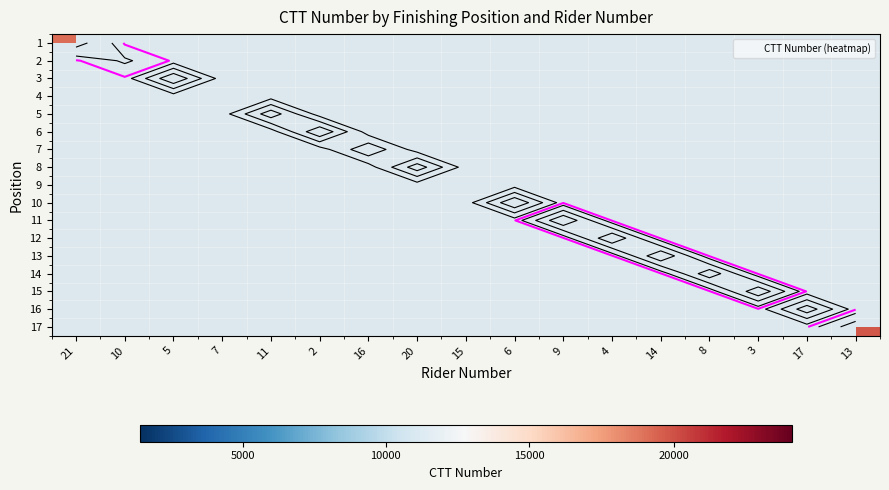

Between 4 and 13, which is larger?

13